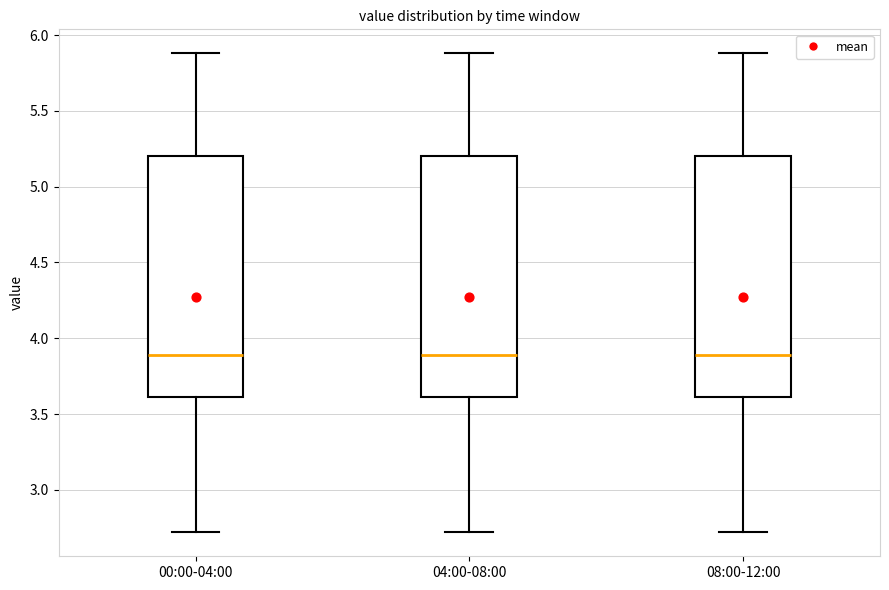

Reading left to right, transcribe this box plot: for each box, give where its median line is, the range the box spans, and where its two whiskers end, as read against the y-axis. The values are not printed on the chart, so give them approximately, as read against the axis.

00:00-04:00: median 3.9, box 3.6 to 5.2, whiskers 2.7 to 5.9
04:00-08:00: median 3.9, box 3.6 to 5.2, whiskers 2.7 to 5.9
08:00-12:00: median 3.9, box 3.6 to 5.2, whiskers 2.7 to 5.9